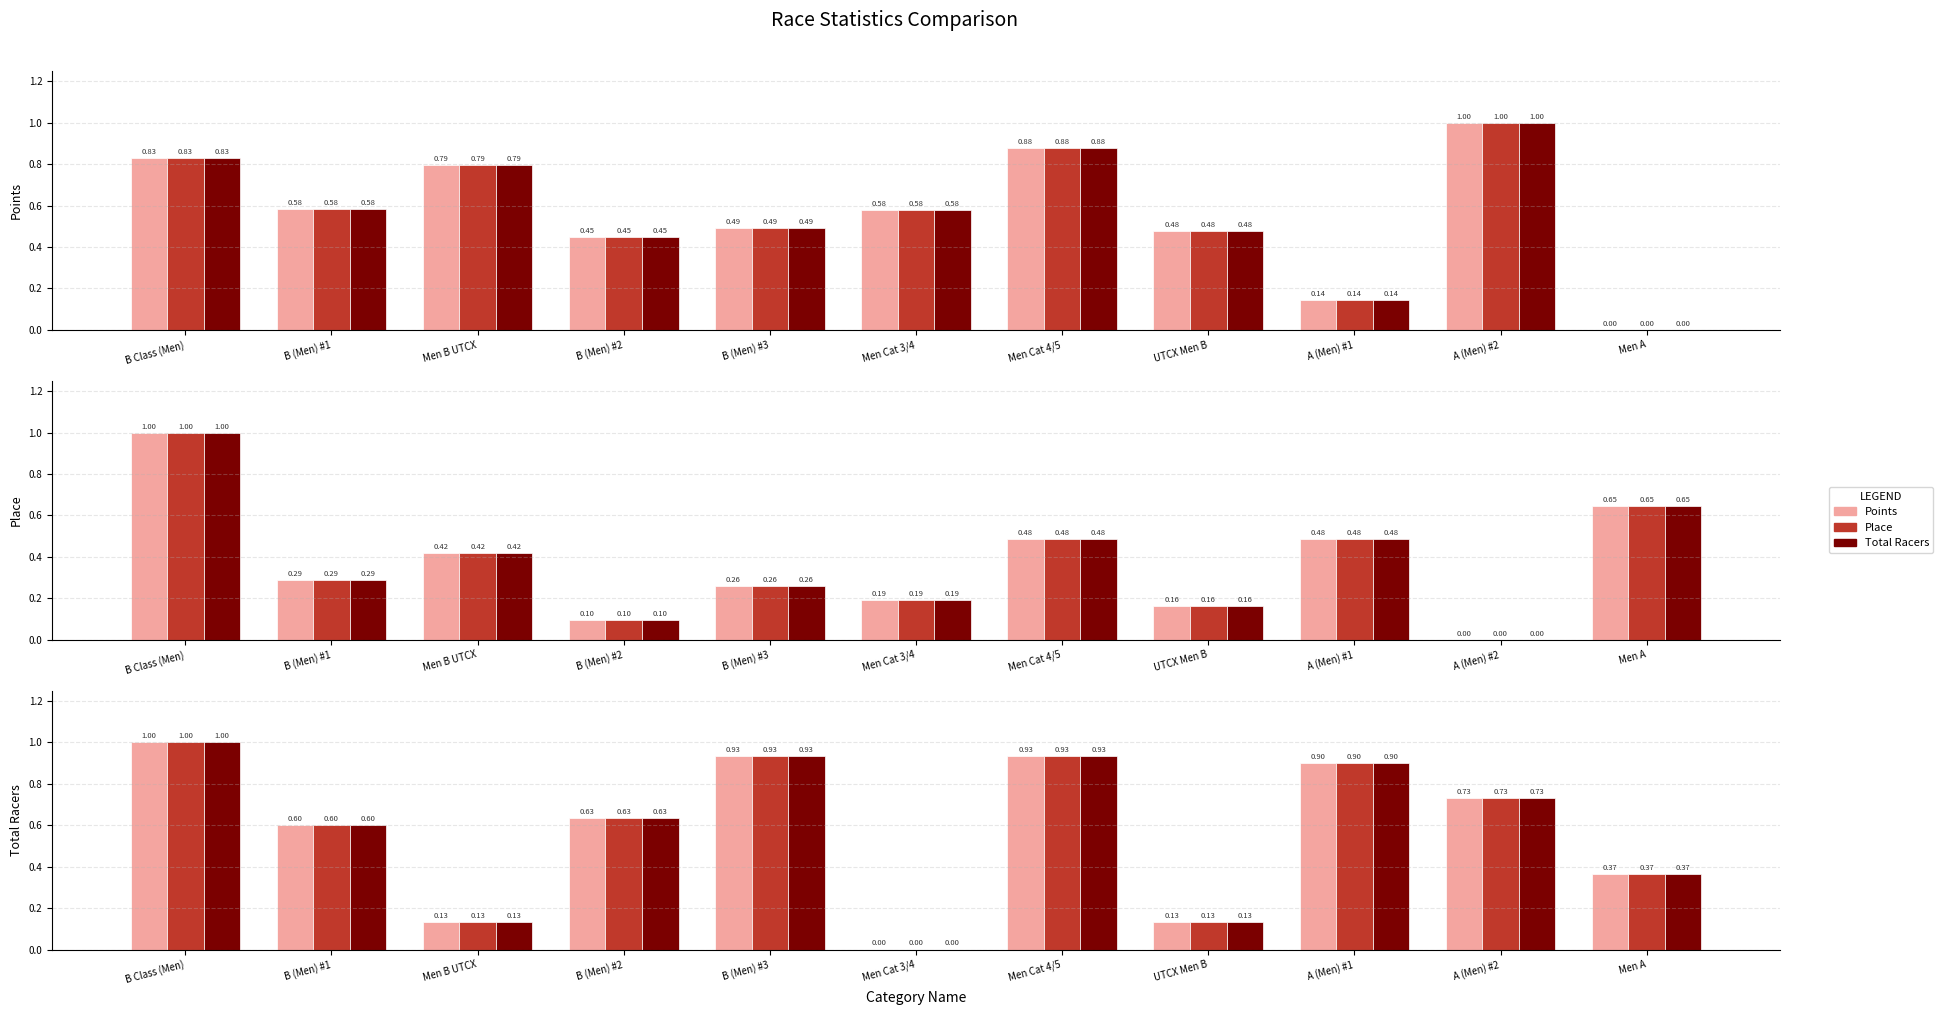

How many positive values does the Points series have?

10